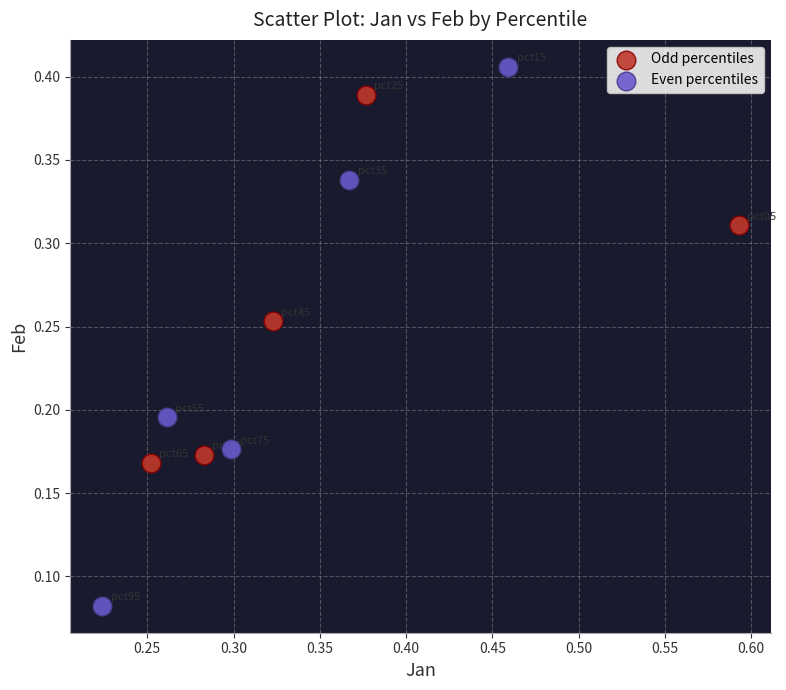

Which series contains the highest Y value?

Even percentiles